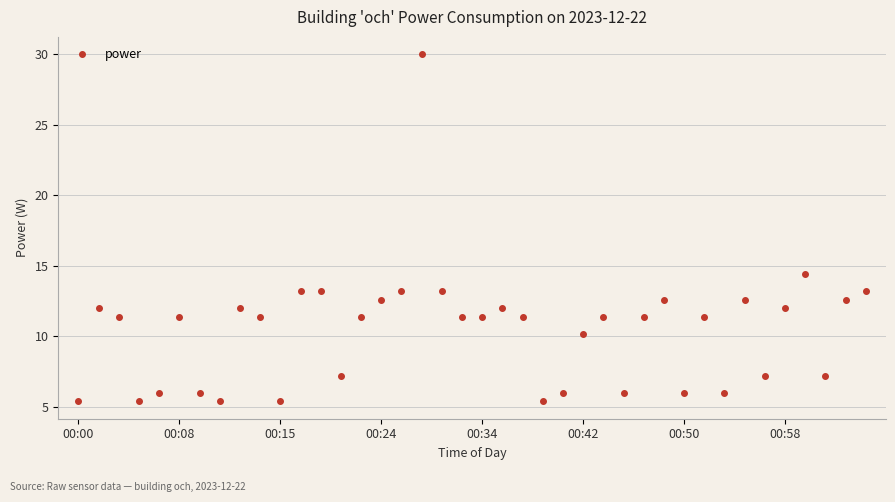

Does the chart display data point markers on the line(s)?

Yes